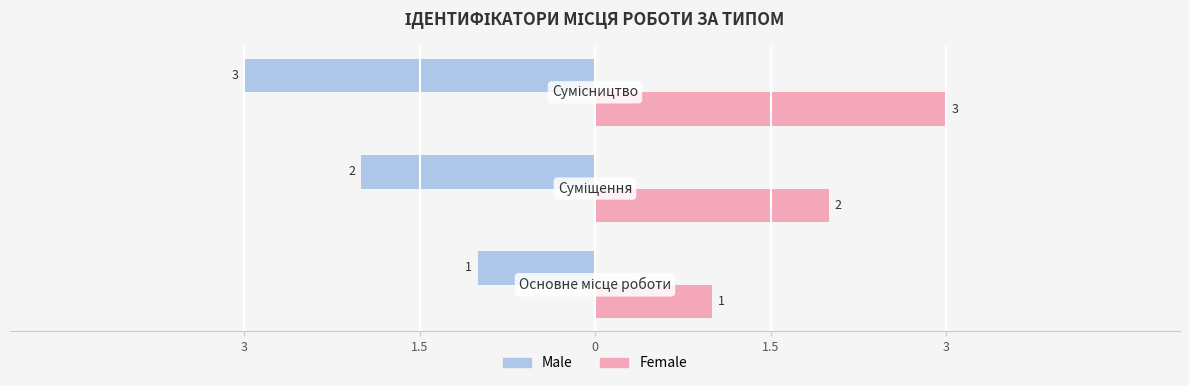

What are all the series names shown in the legend?

Male, Female